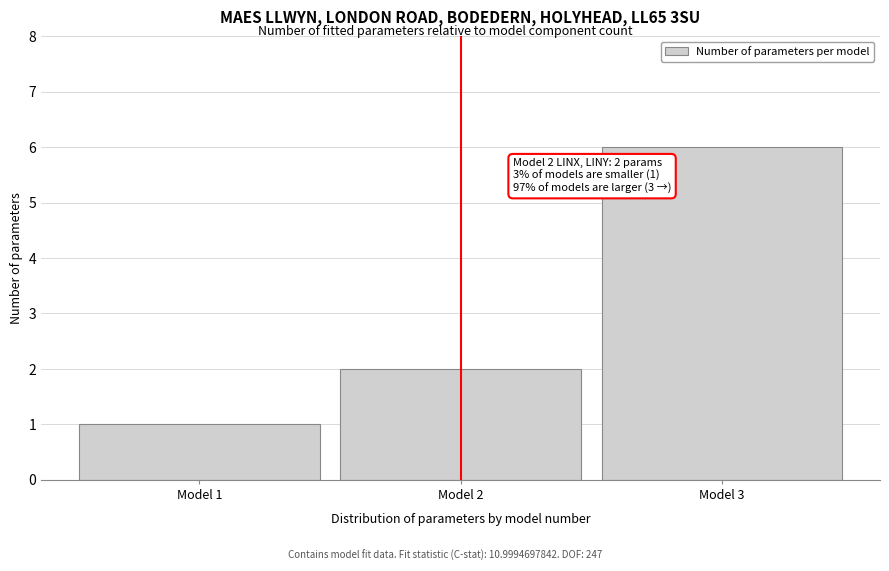

Reading left to right, extract all data points from this chart.

Model 1=1	Model 2=2	Model 3=6